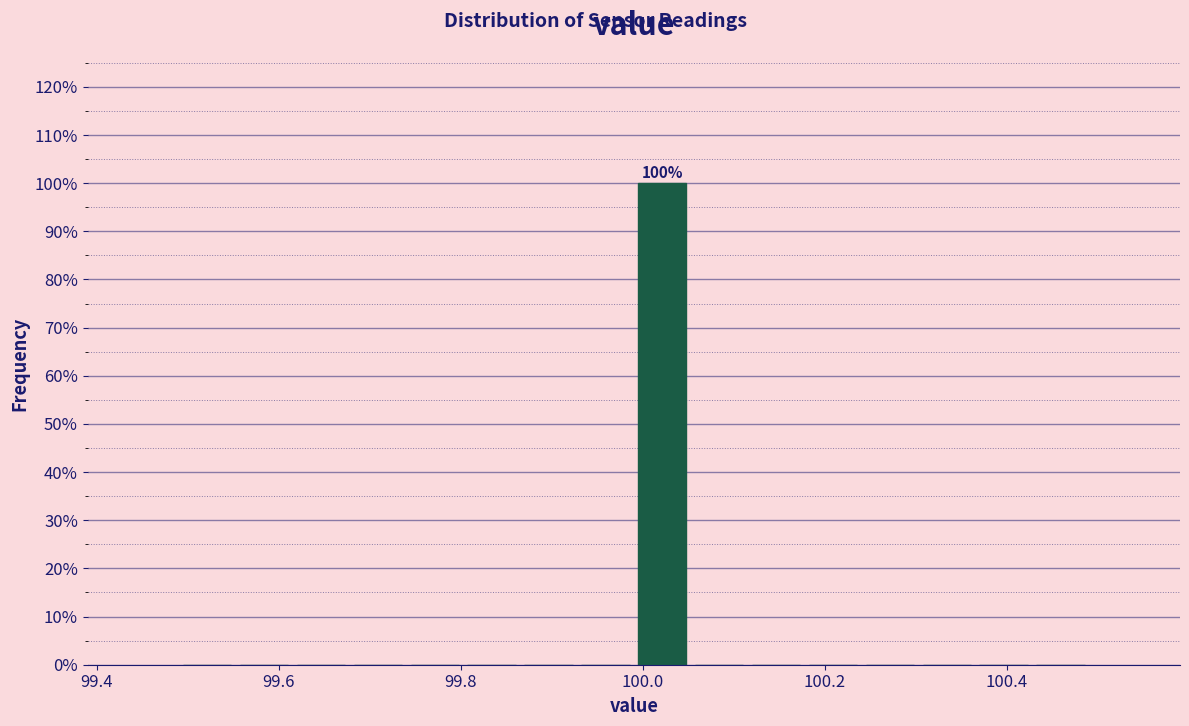

Around what value on the x-axis is the tallest bar? Give the approximate position of its centre, as read against the axis.

100.02